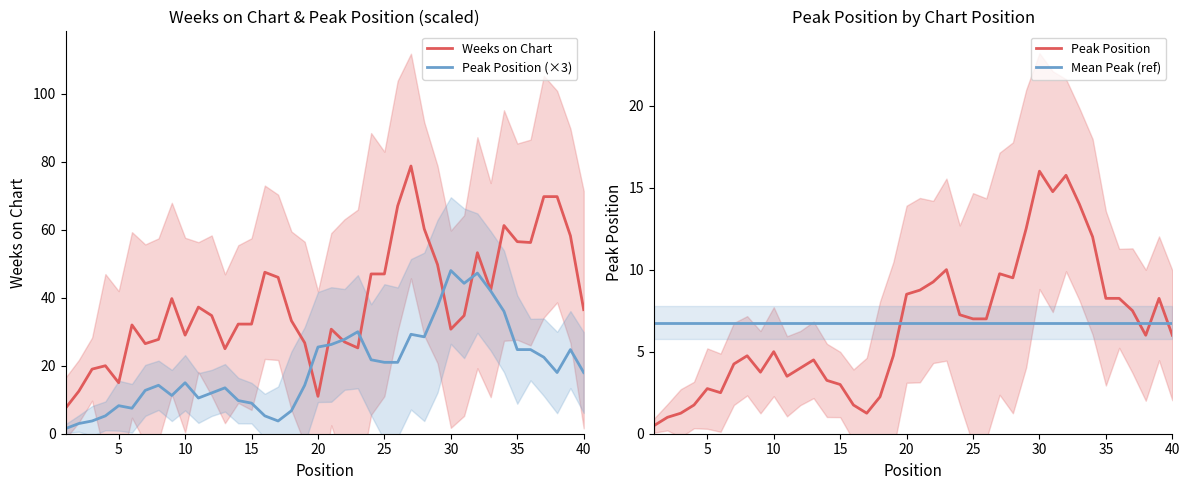

Is this an area chart (filled region under the line)?

No